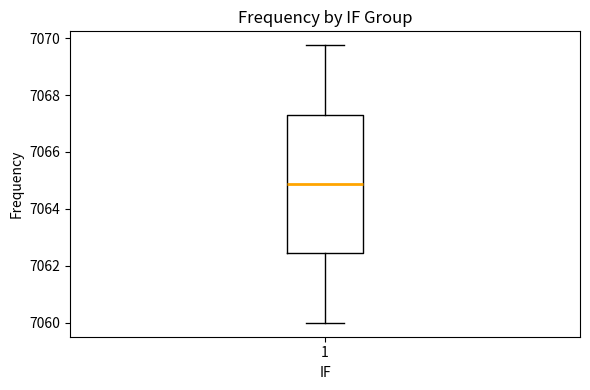

Where is the upper edge of the box at x = 1 on the y-axis? The values are not printed on the chart, so give them approximately, as read against the axis.

7067.4